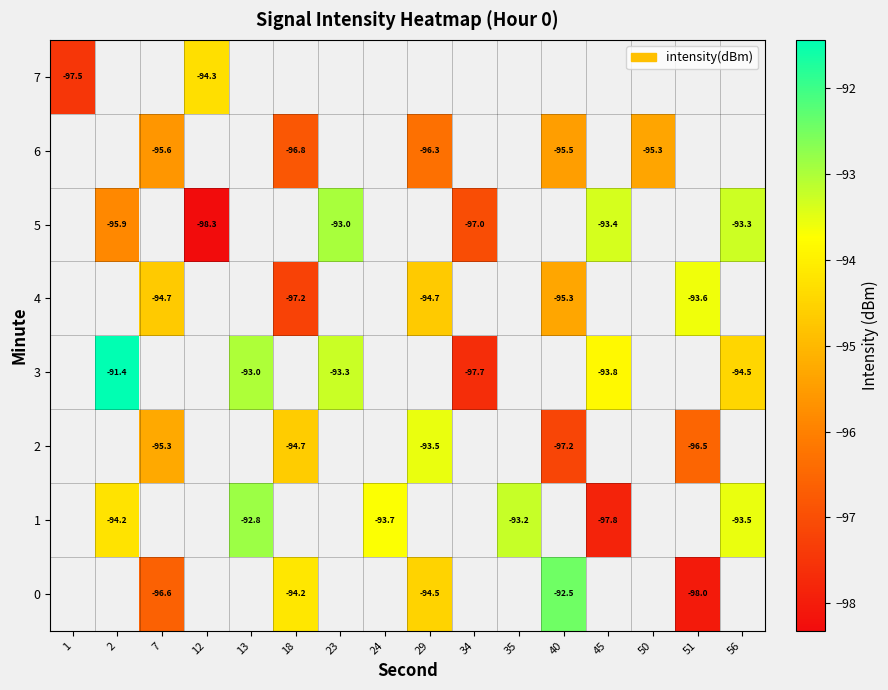

Count the number of categories in the chart.

16